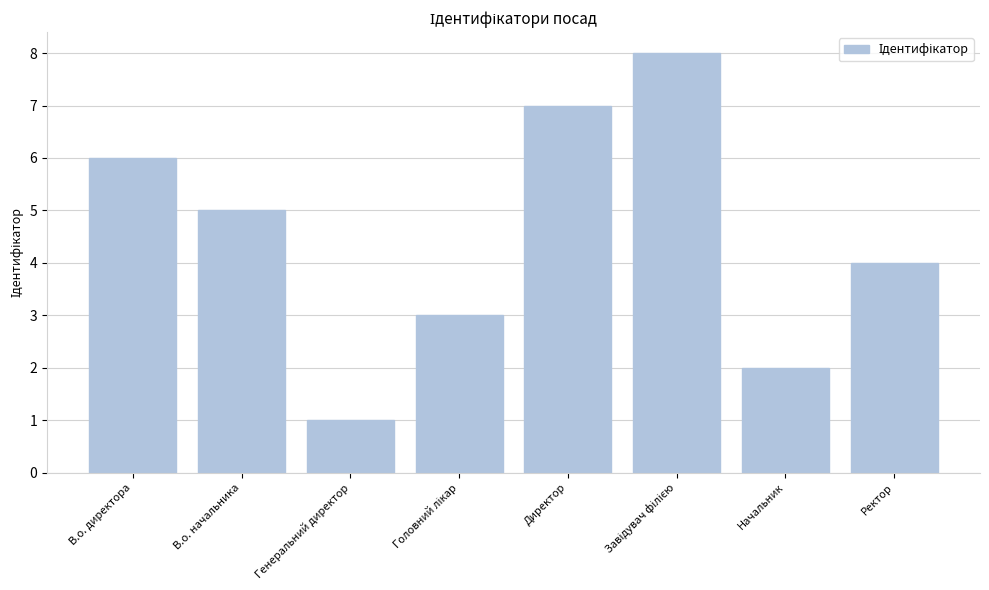

How many data points are less than 5?

4